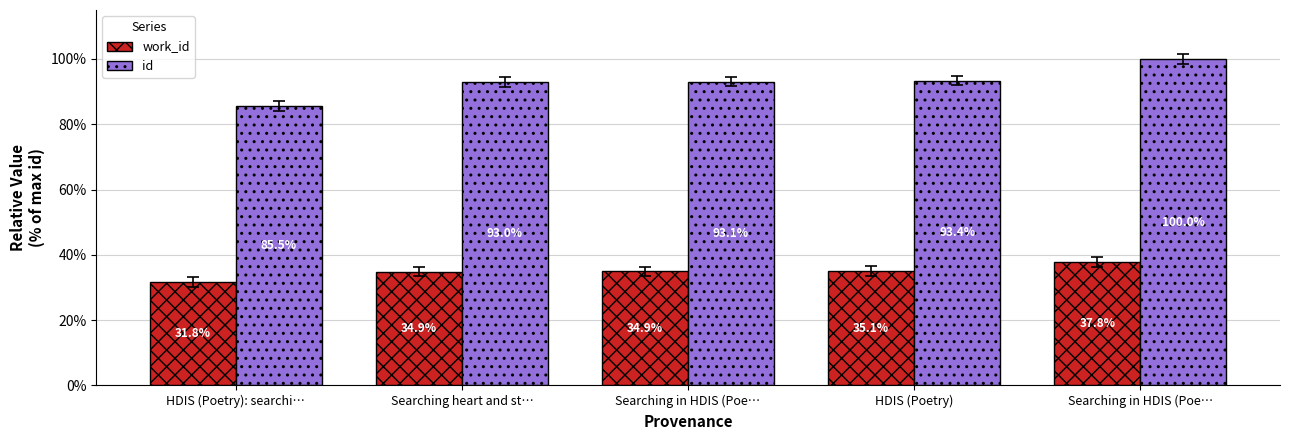

What is the label of the 4th bar from the left?

HDIS (Poetry)